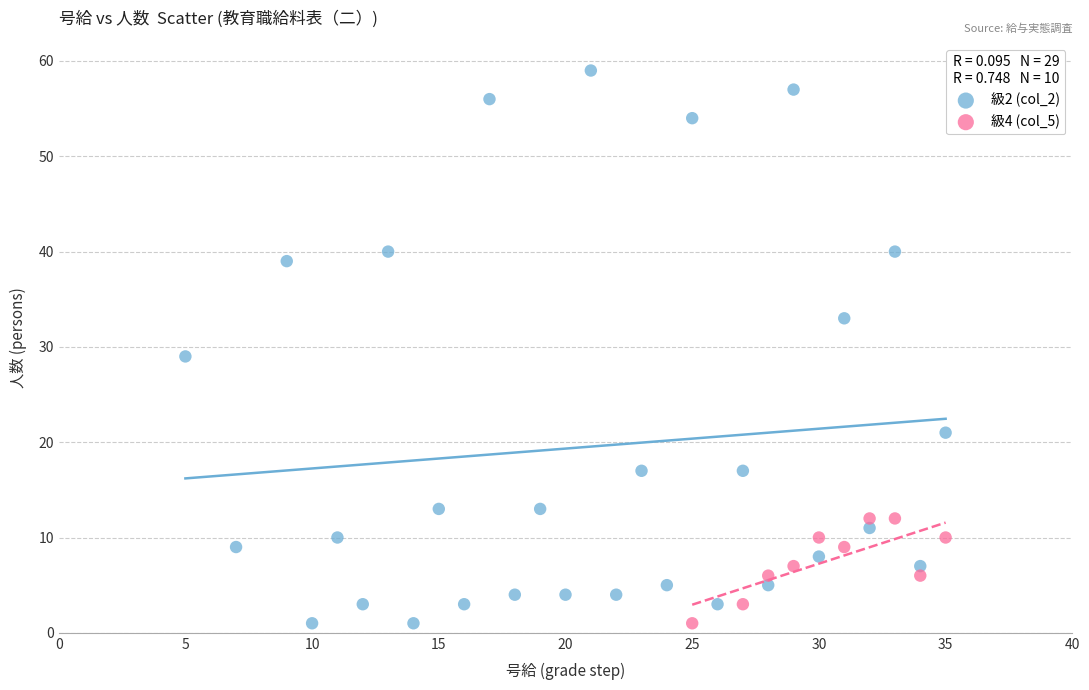

Which series has the widest spread of Y values?

級2 (col_2)